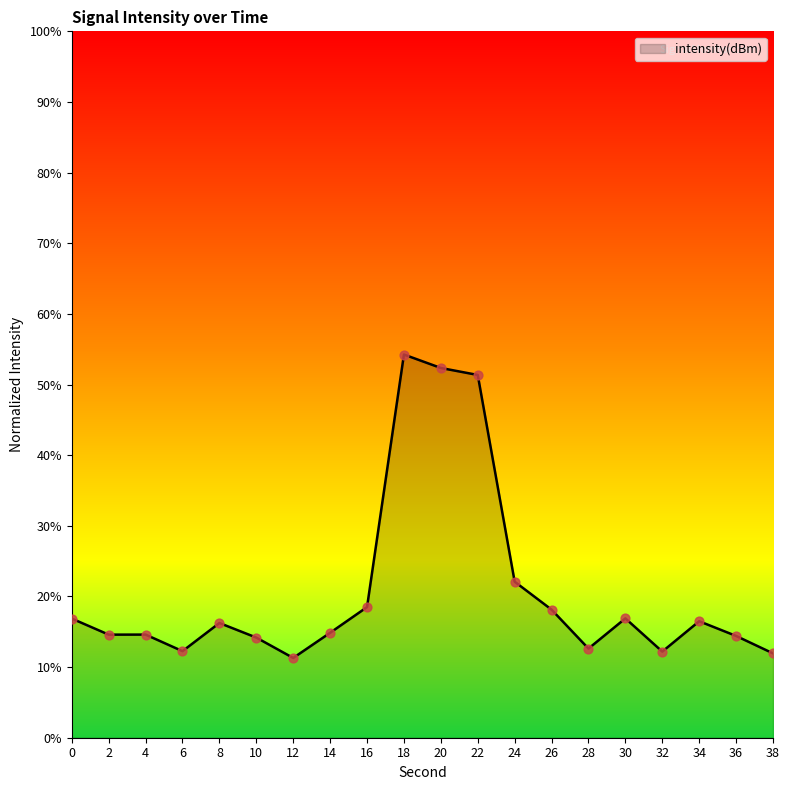

What is the change in value from 4 to 20?

+37.7